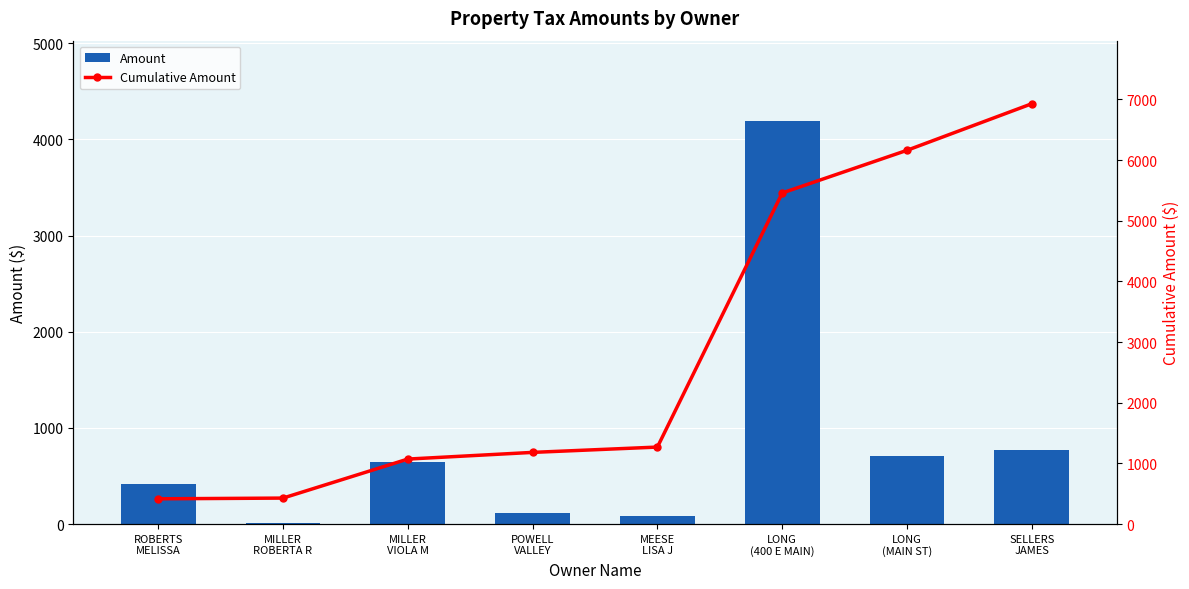

List the series in order of their overall mean, lowest first.

Amount, Cumulative Amount